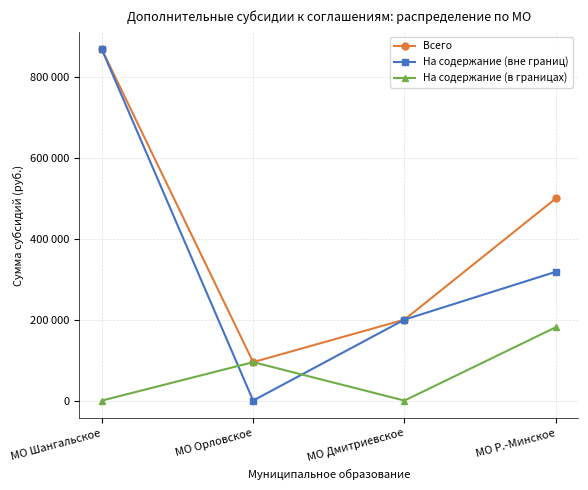

True or false: На содержание (вне границ) has more than 0 interior local peaks.

False